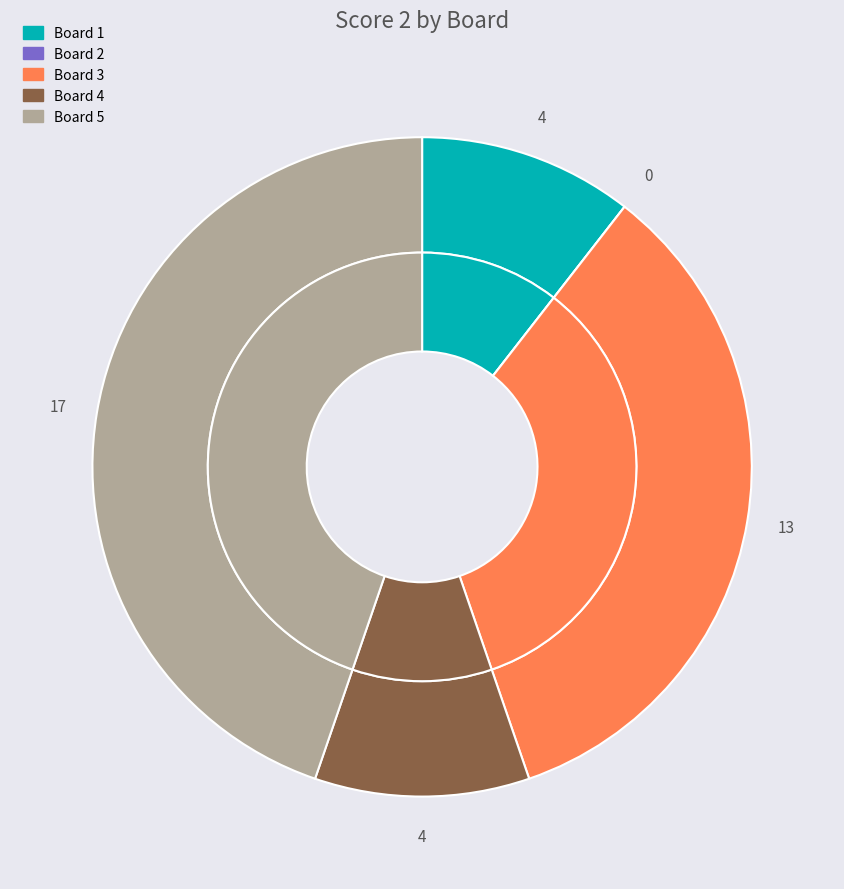

To the nearest percent, what portion does Board 3 represent?

34%